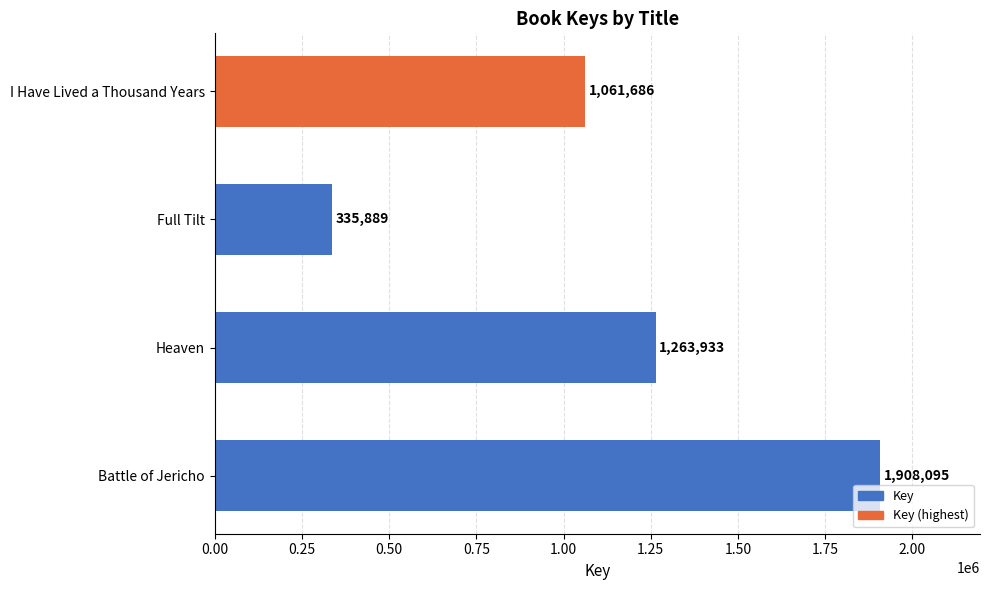

Reading top to bottom, transcribe all the data shown in this chart.

1061686	335889	1263933	1908095